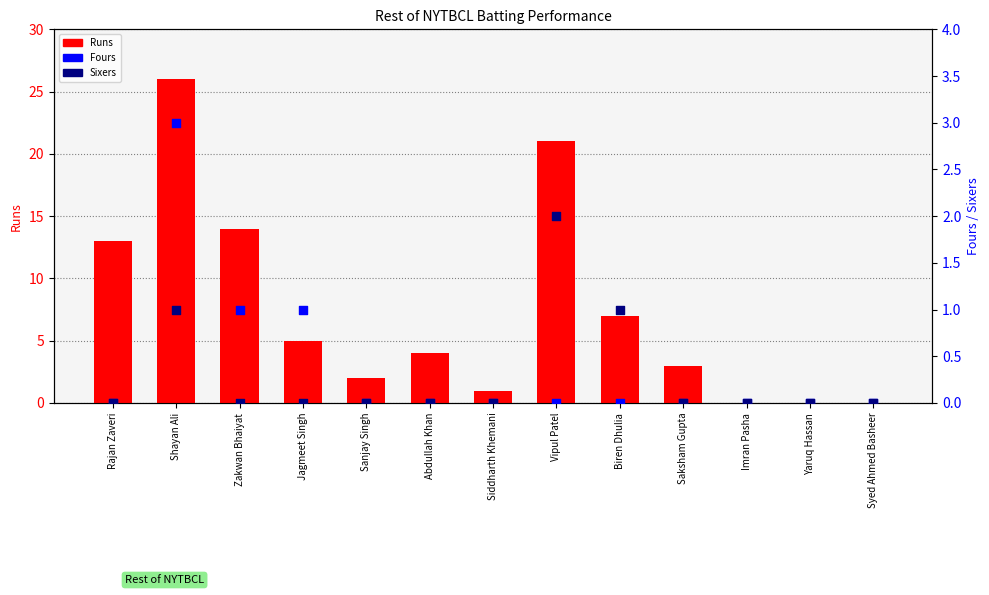

Which series contains the highest Y value?

Runs